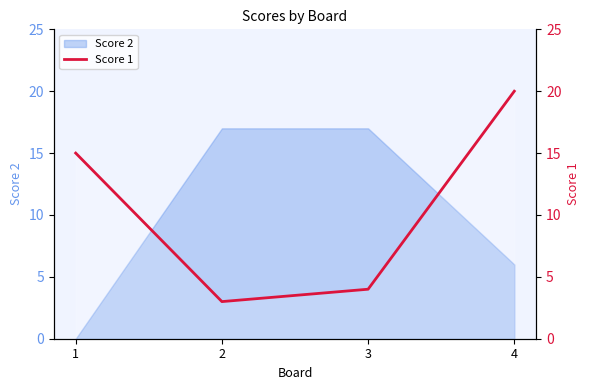

True or false: the data shows 3 at 2.

True